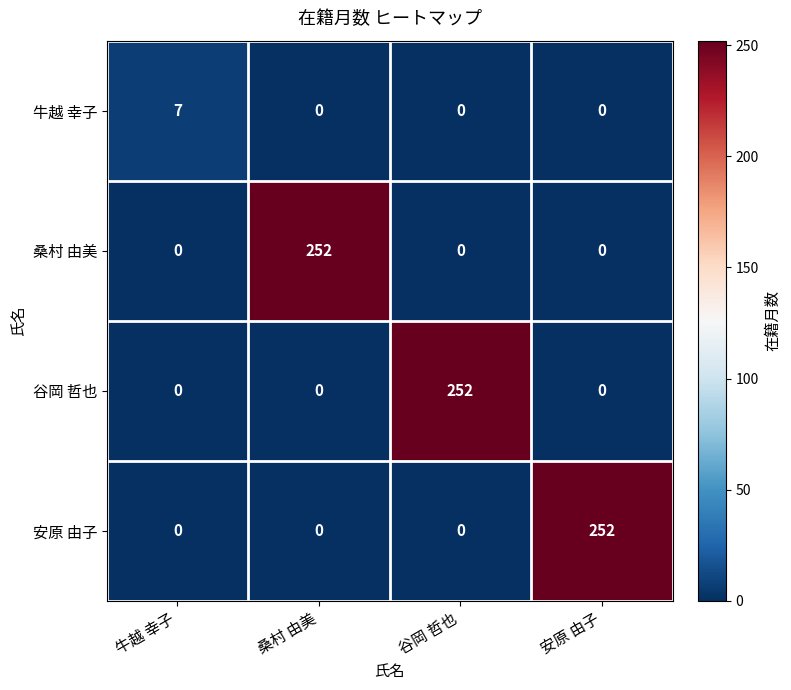

At which label does 桑村 由美 reach its peak?

桑村 由美